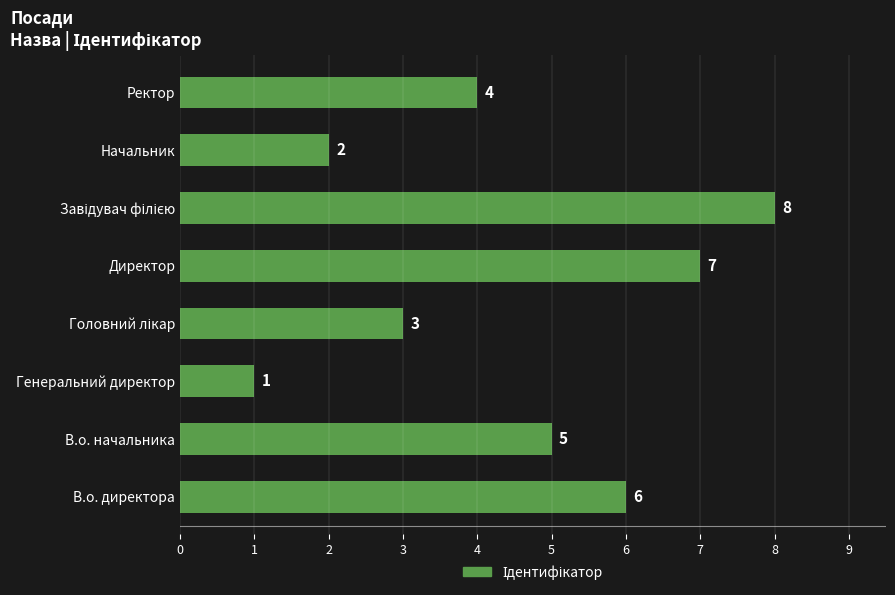

Which label corresponds to the smallest value in the chart?

Генеральний директор